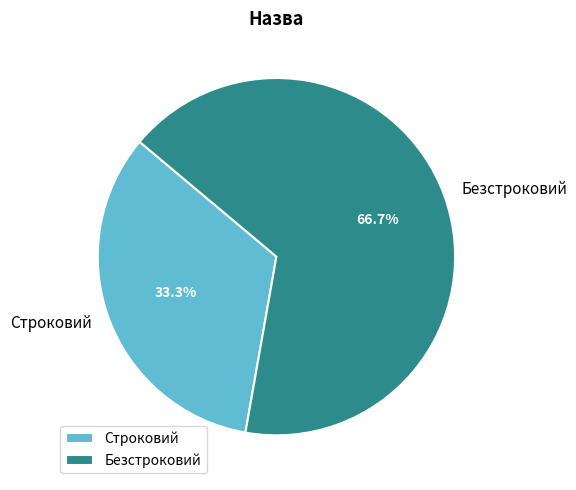

To the nearest percent, what is the average slice percentage?

50%